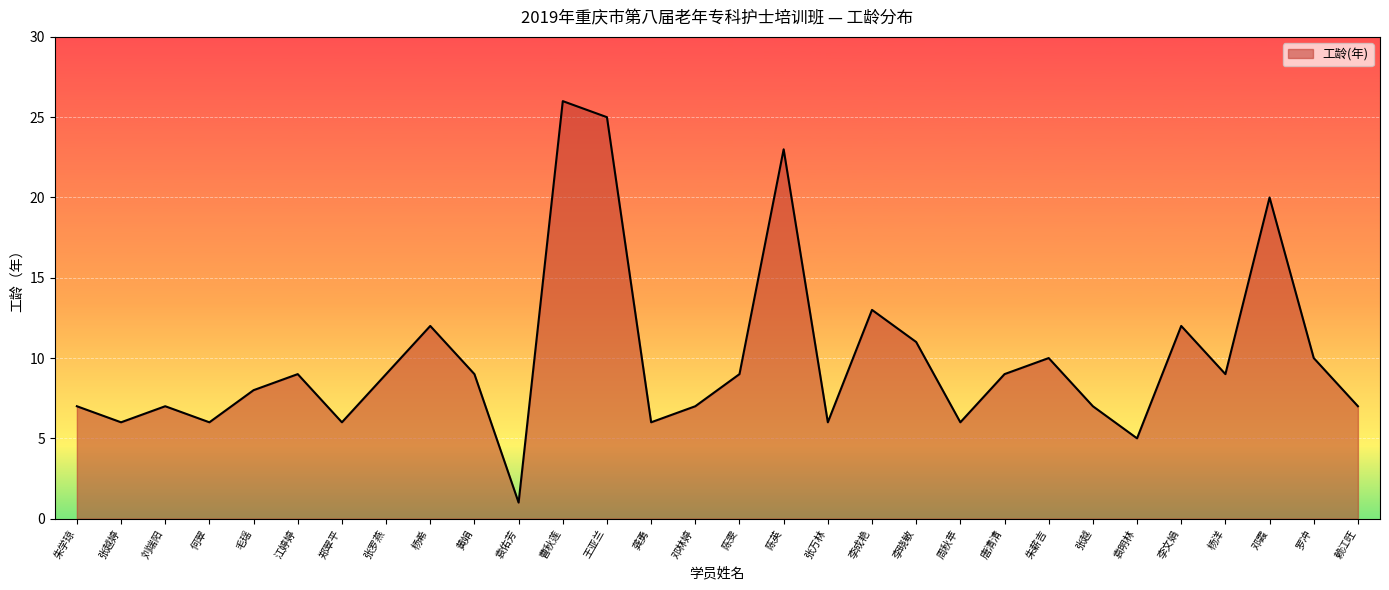

What is the difference between the maximum and minimum values?

25